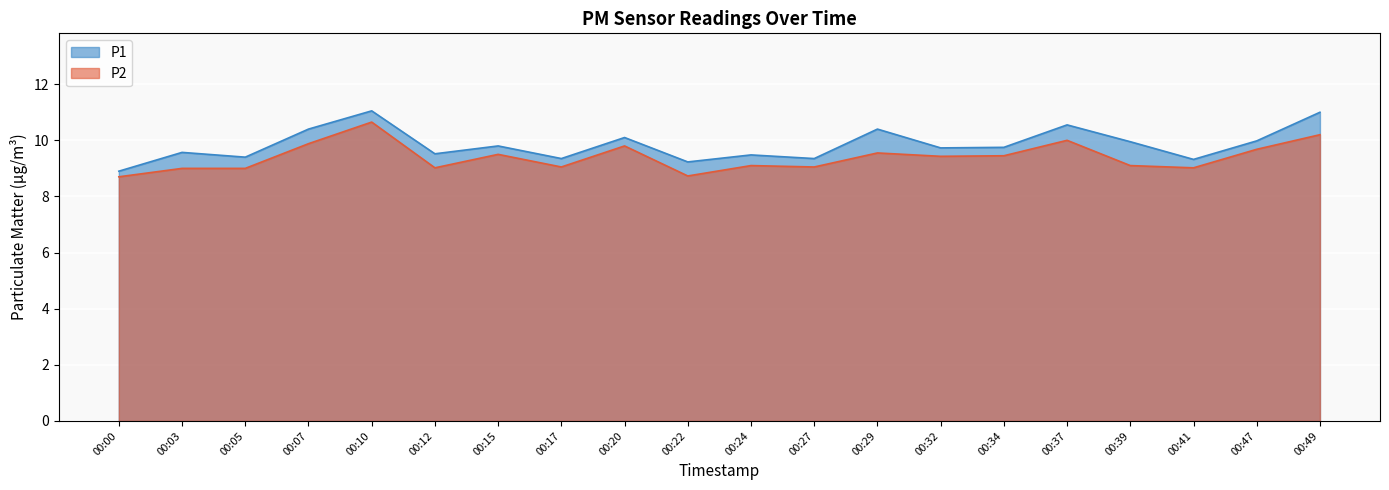

What is the approximate value of P1 at 00:20?

10.1